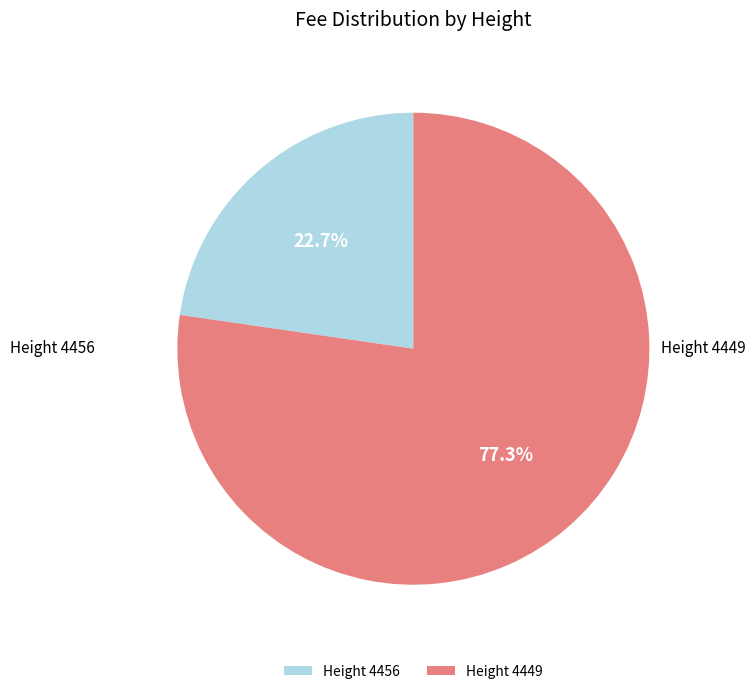

Between Height 4449 and Height 4456, which is larger?

Height 4449